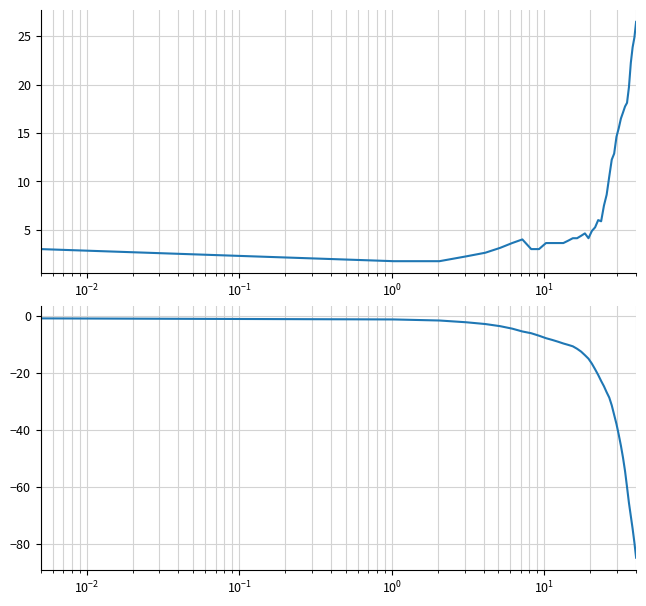

List the series in order of their peak value, highest first.

col_4, col_5